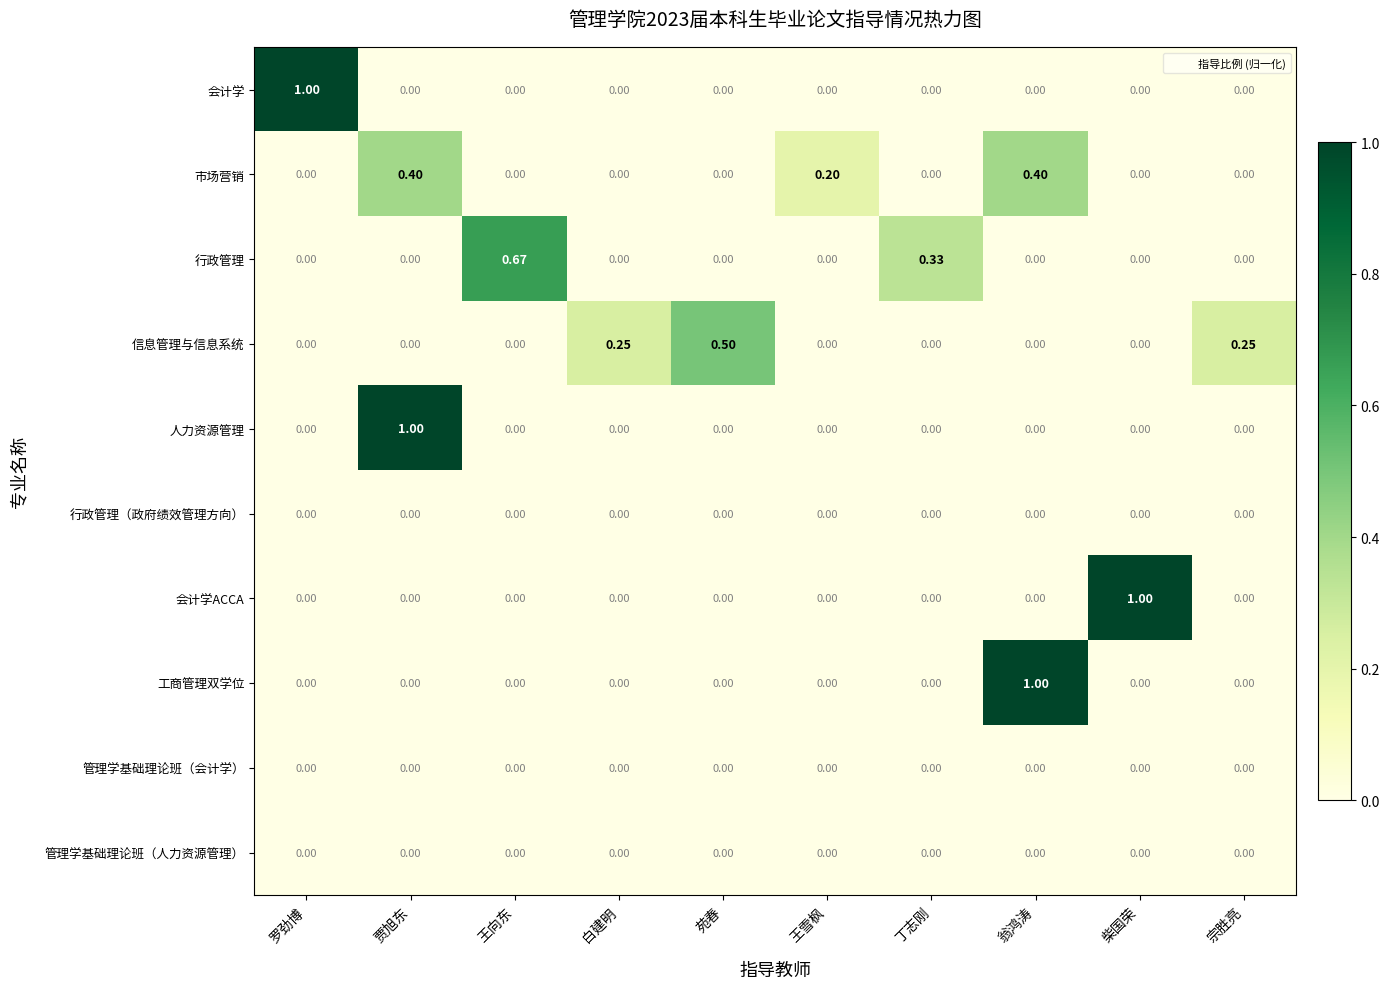

Between 翁鸿涛 and 宗胜亮, which series saw the biggest shift?

工商管理双学位